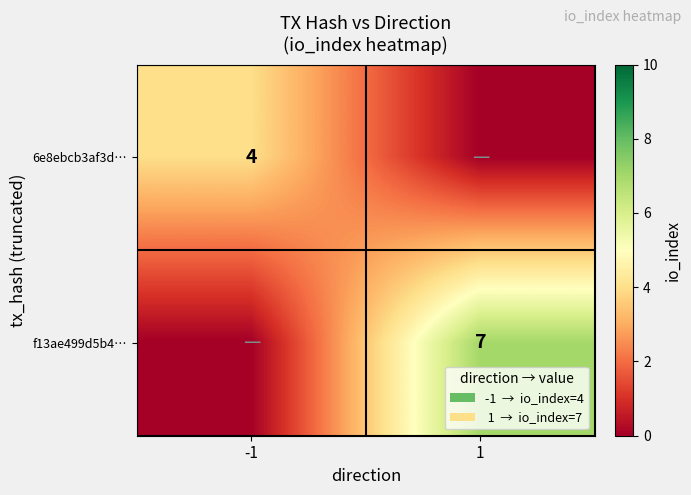

True or false: 6e8ebcb3af3d… has a value of 4 at -1.

True